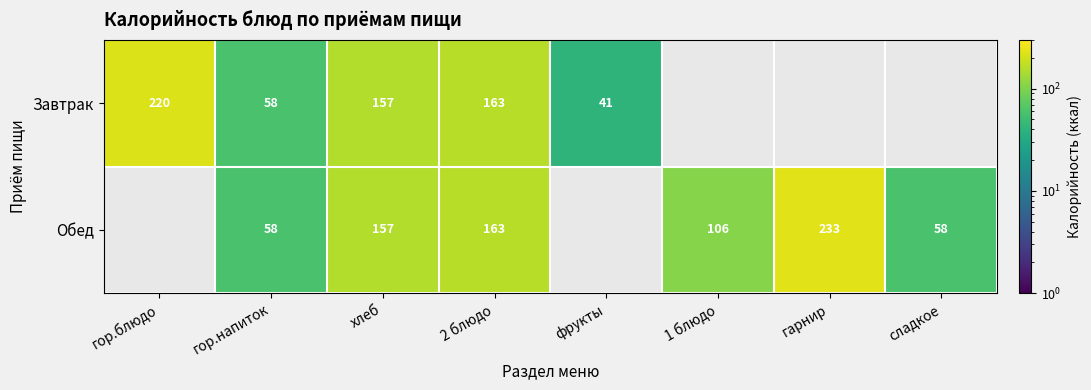

Is it true that Обед equals 157 at хлеб?

True